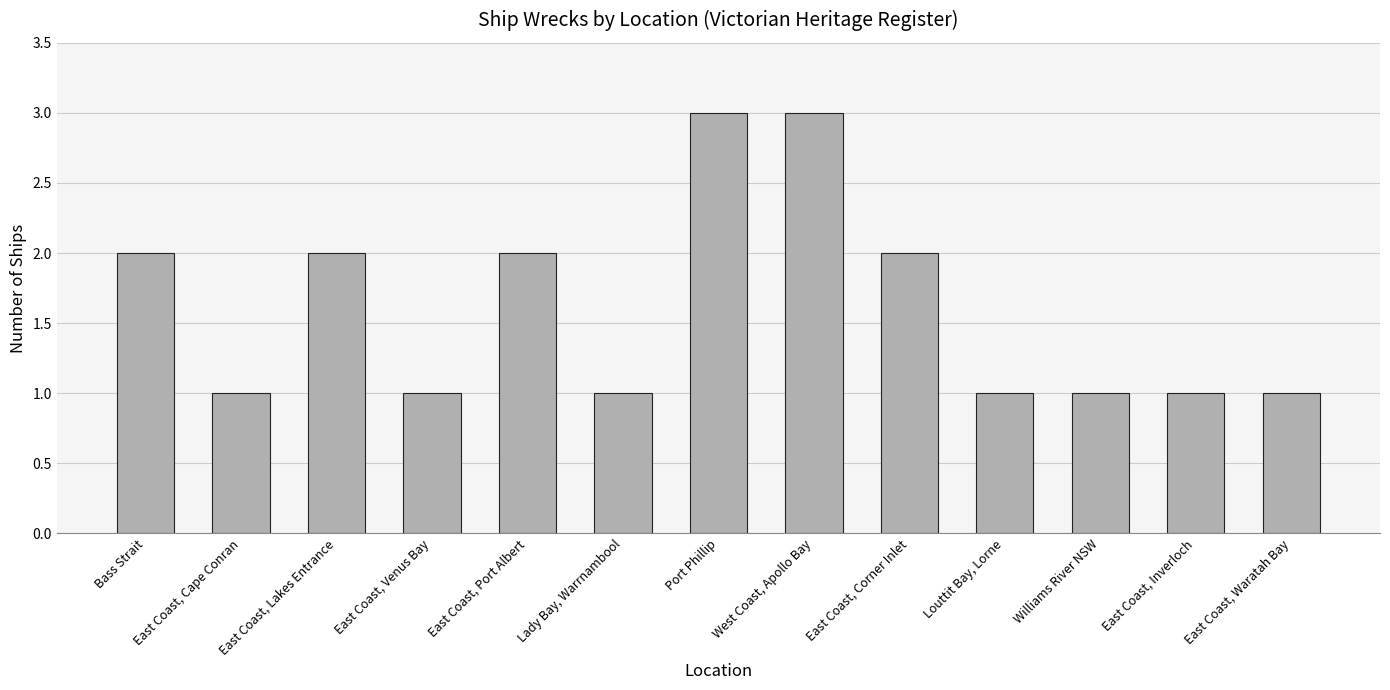

What is the difference between the second highest and minimum values?

2